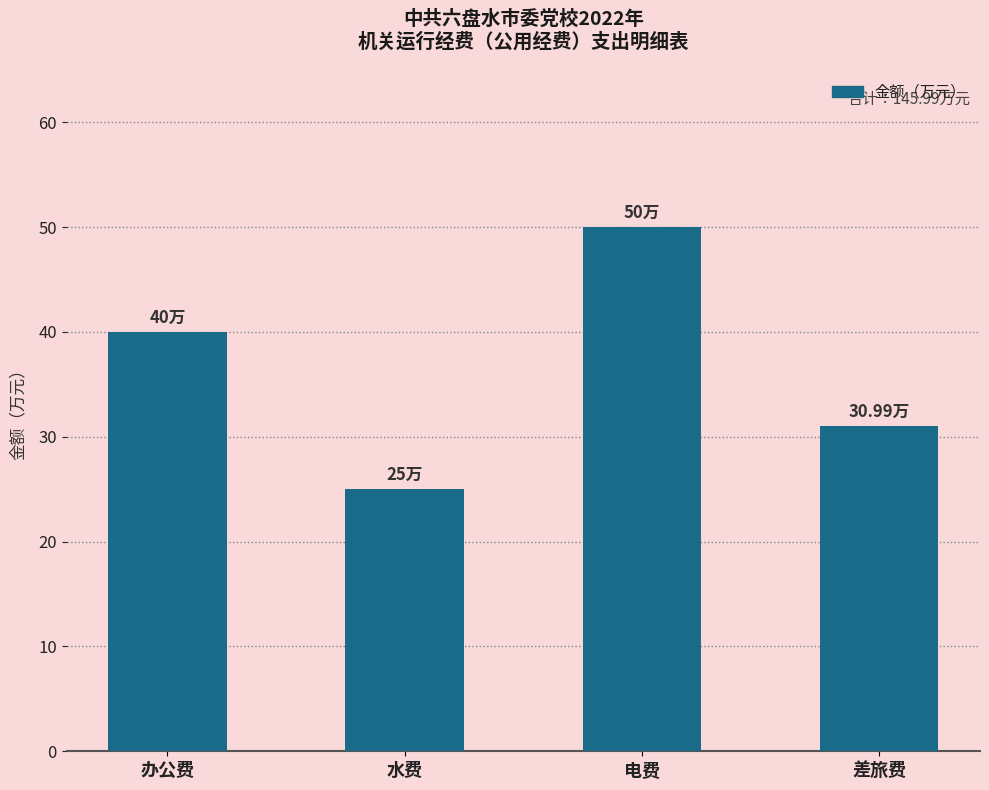

Rank the categories by value from highest to lowest.

电费, 办公费, 差旅费, 水费